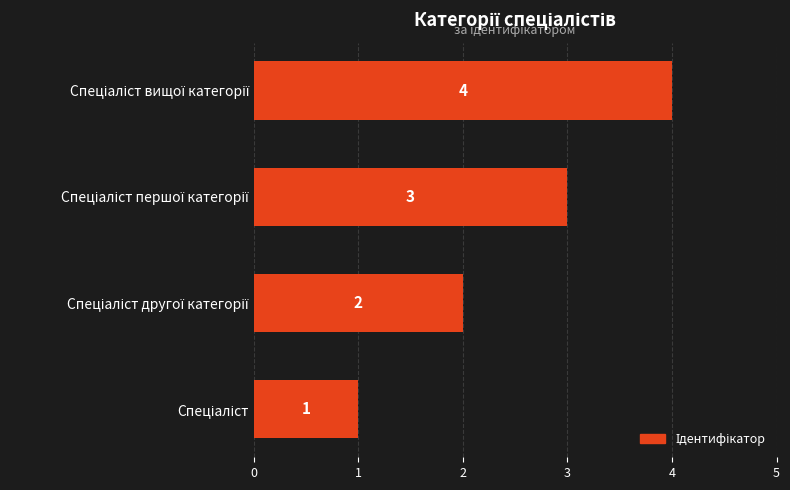

What is the sum of all values?

10